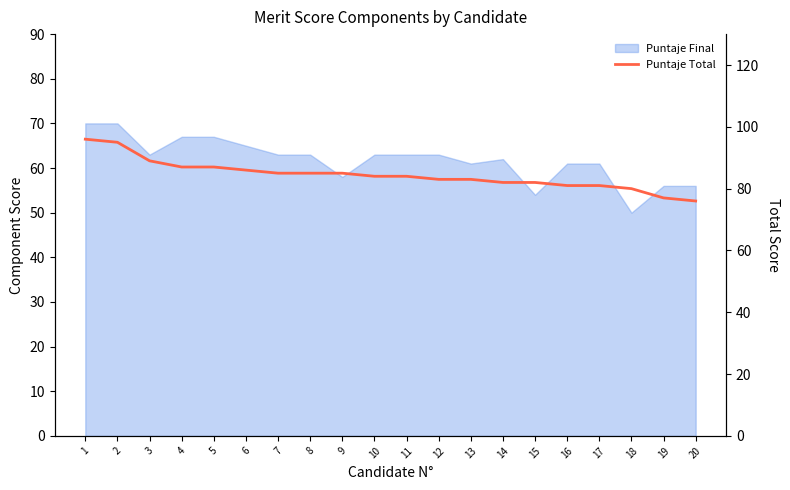

What is the difference between the maximum and minimum values?

20